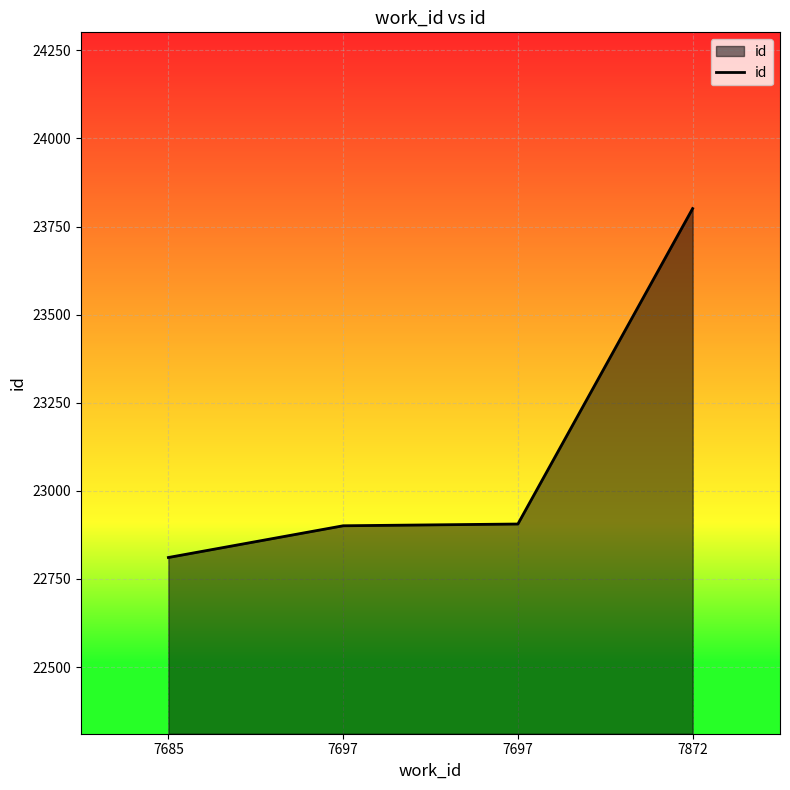

True or false: the data shows 15340 at 7697.

False